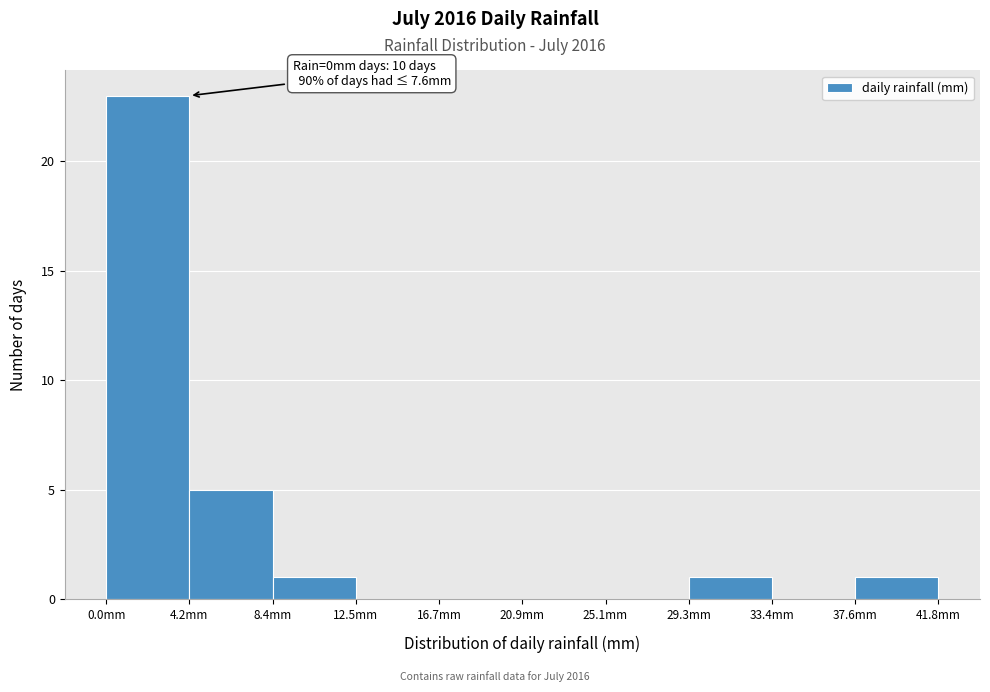

Which range on the x-axis has the tallest bar?

0.0 to 4.0